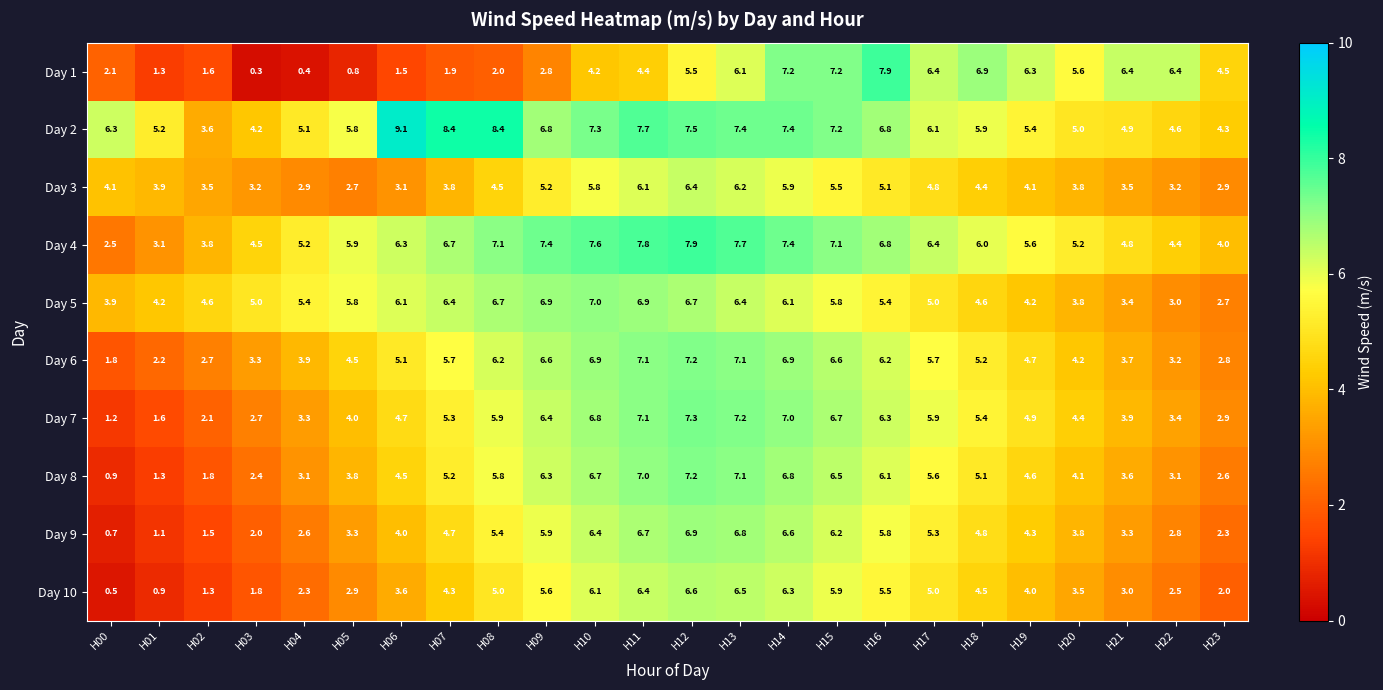

At H08, list the series in order from largest to smallest.

Day 2, Day 4, Day 5, Day 6, Day 7, Day 8, Day 9, Day 10, Day 3, Day 1